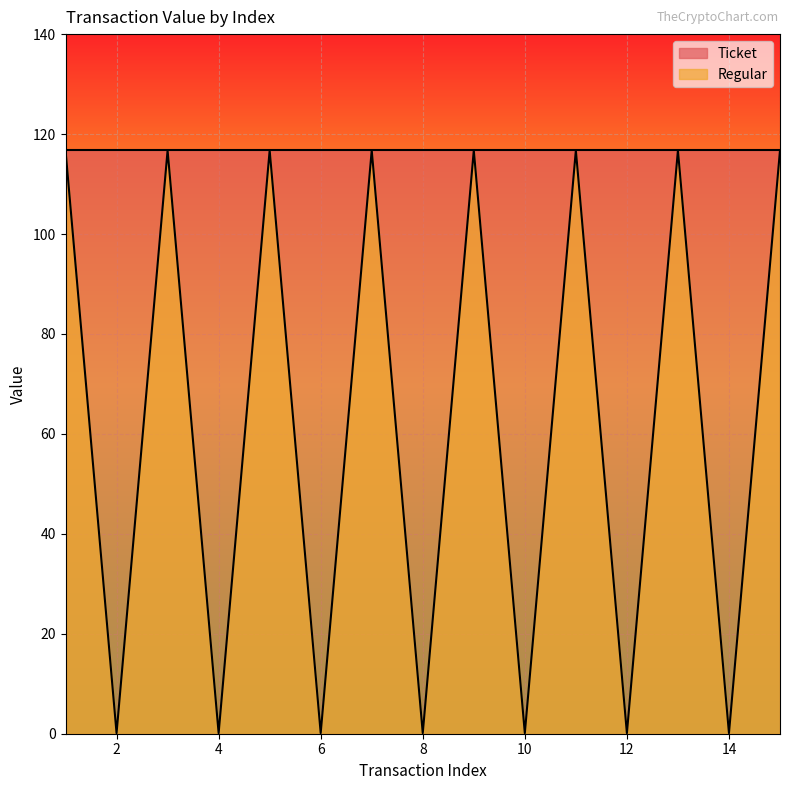

What is the value of the 4th point from the left?

0.1